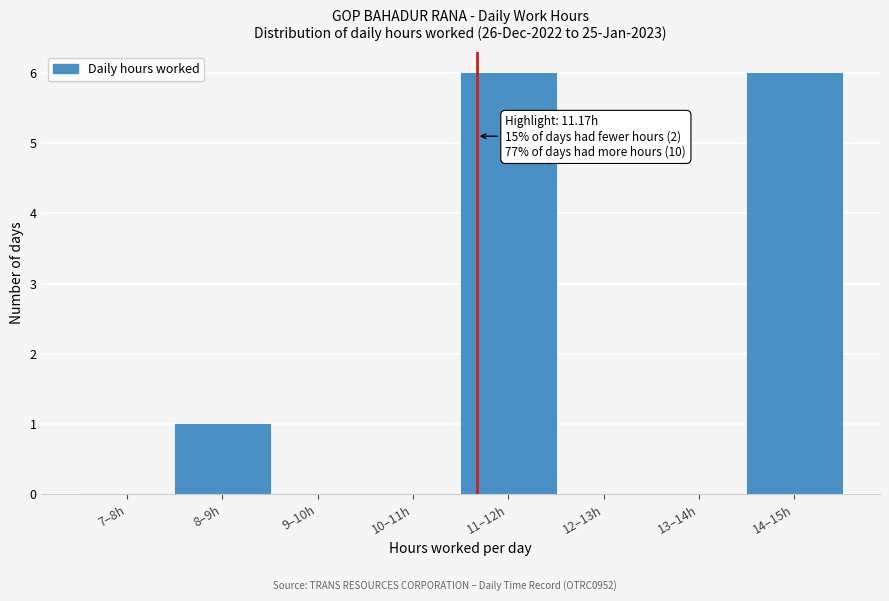

Reading right to left, what are all the values shown in this chart?

14–15h=6	13–14h=0	12–13h=0	11–12h=6	10–11h=0	9–10h=0	8–9h=1	7–8h=0